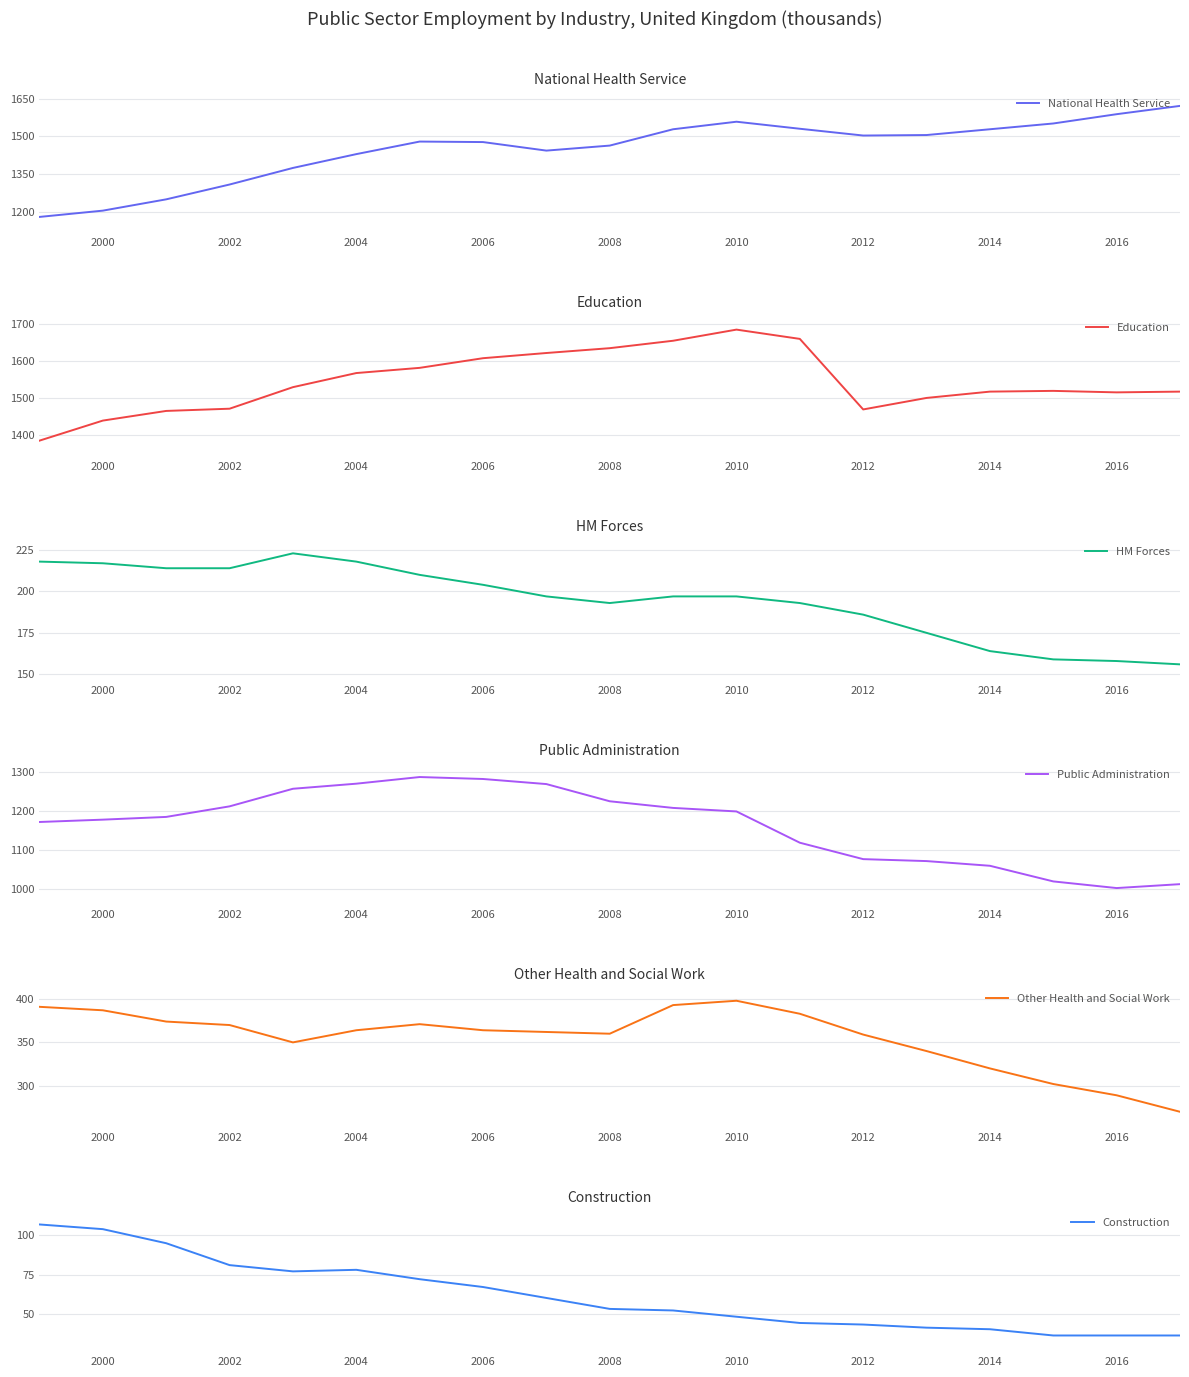

Which series has the largest total across all categories?

Education